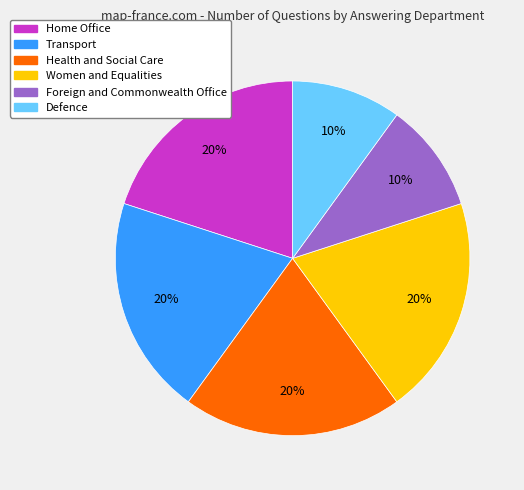

Is there a majority slice in this chart?

No